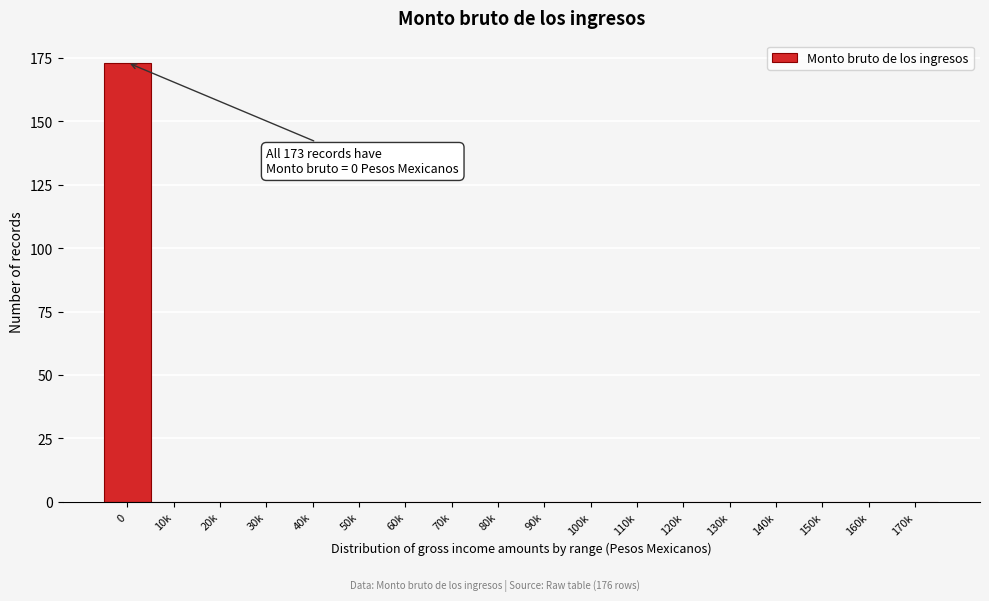

What is the greatest value displayed?

173